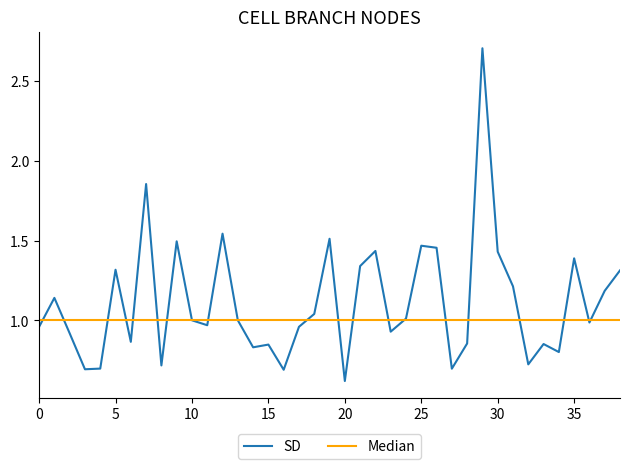

After their last crossing, which series has the higher values: Median or SD?

SD